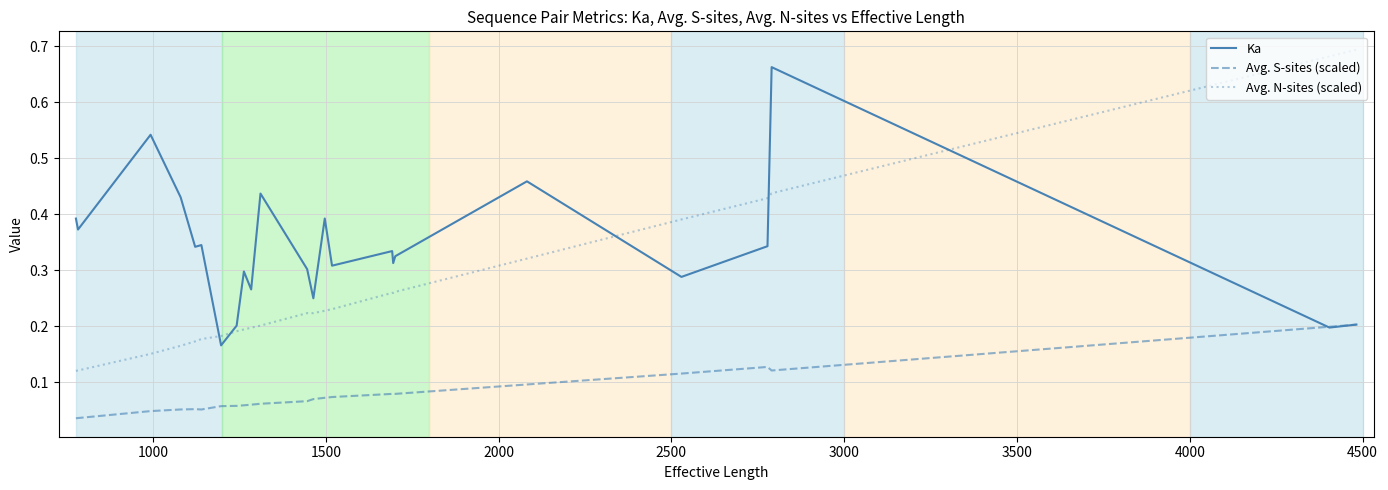

Which series has the largest range (max minus min)?

Avg. N-sites (scaled)